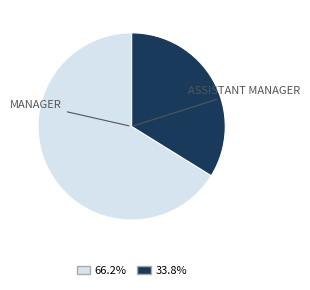

Is there any slice that represents more than half of the pie?

Yes